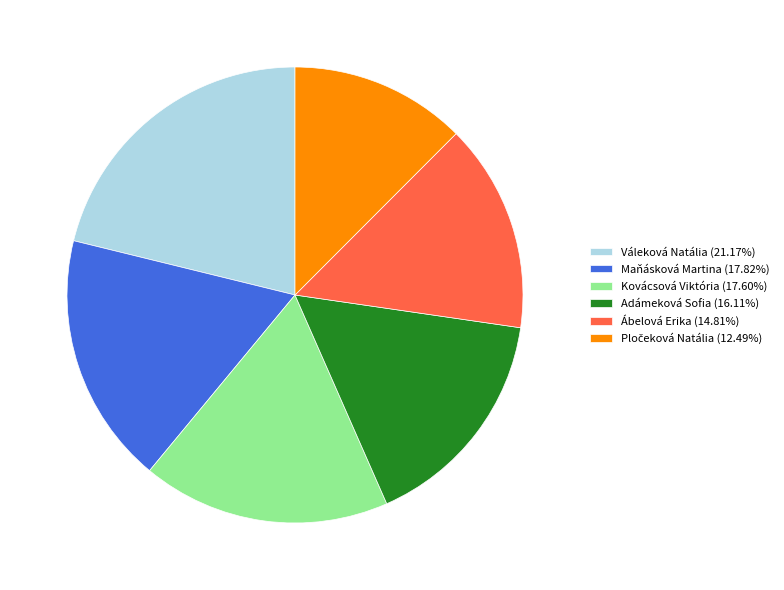

Does Adámeková Sofia (16.11%) account for over 50% of the chart?

No